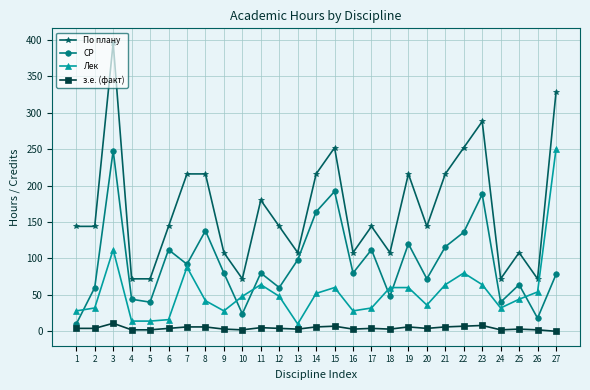

What is the value of the СР point at the 27th from the left?

78